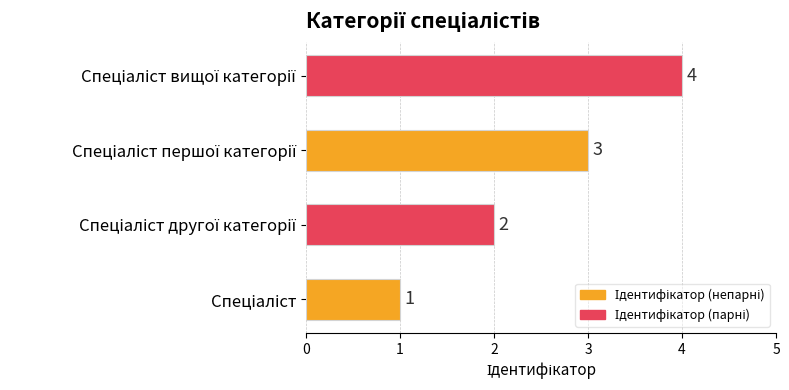

What is the difference between the maximum and minimum values?

3